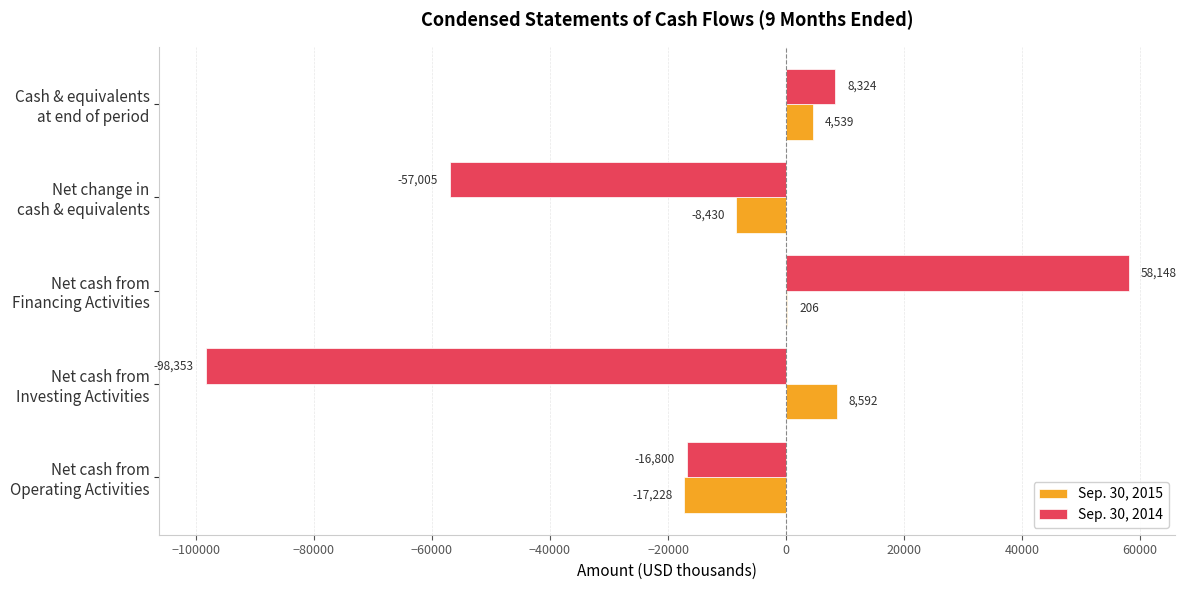

Which series has the largest total across all categories?

Sep. 30, 2015